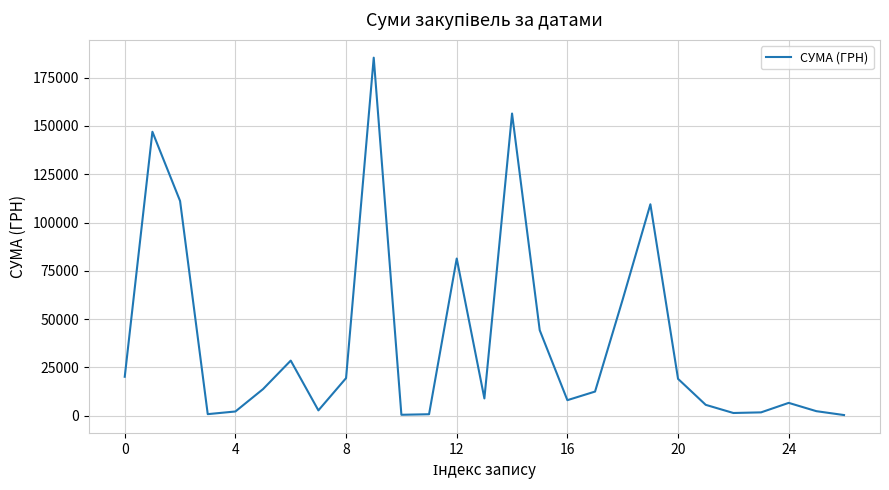

How many interior local valleys (lower than both neighbors) does the data have?

6